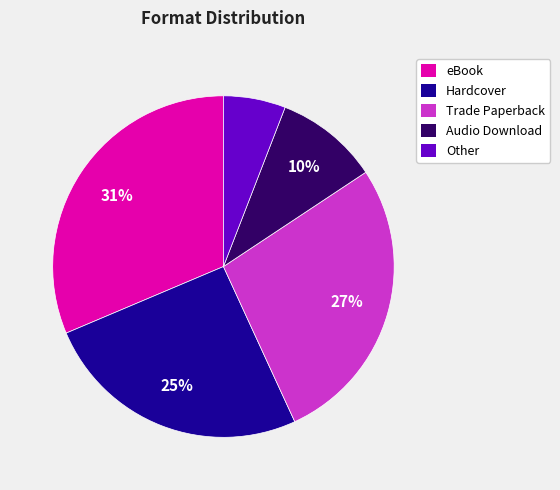

The Audio Download slice represents 19% of the pie. True or false?

False